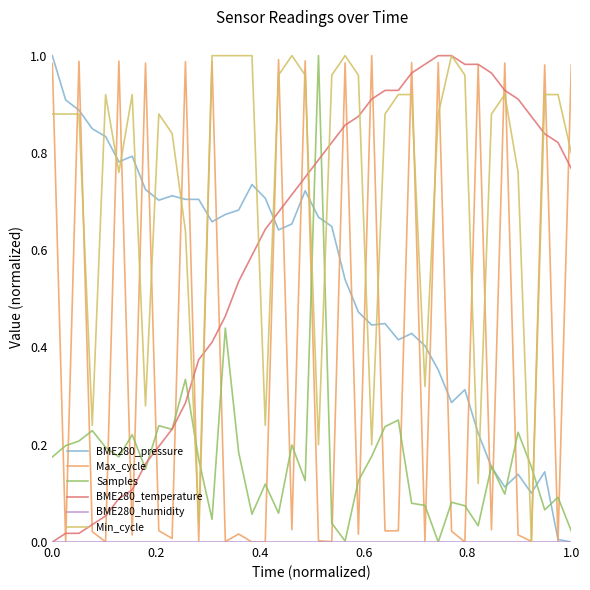

Which series has the largest total across all categories?

Min_cycle